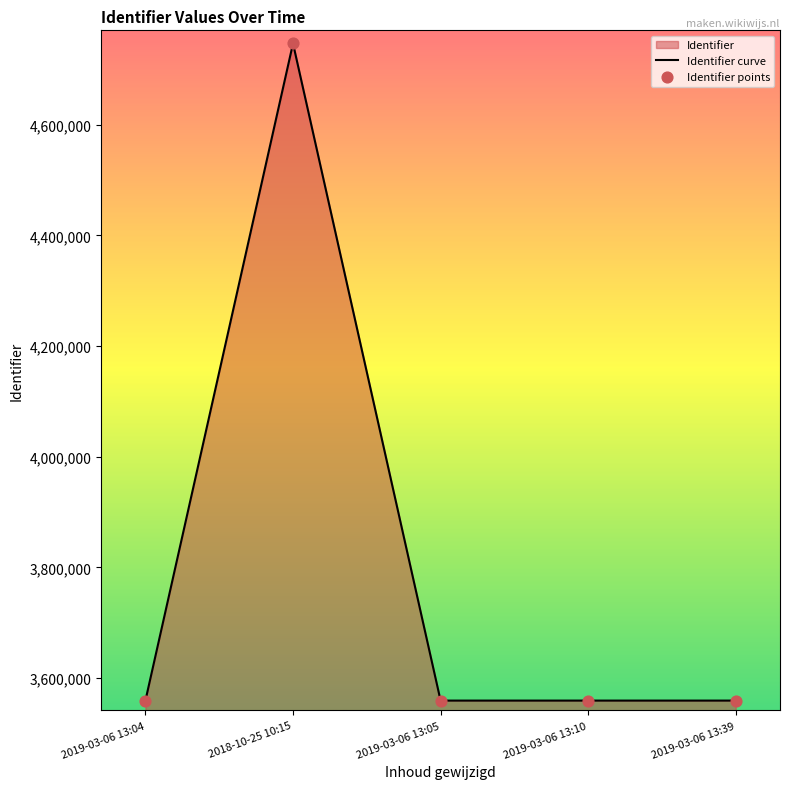

What is the change in value from 2018-10-25 10:15 to 2019-03-06 13:10?

-1187249